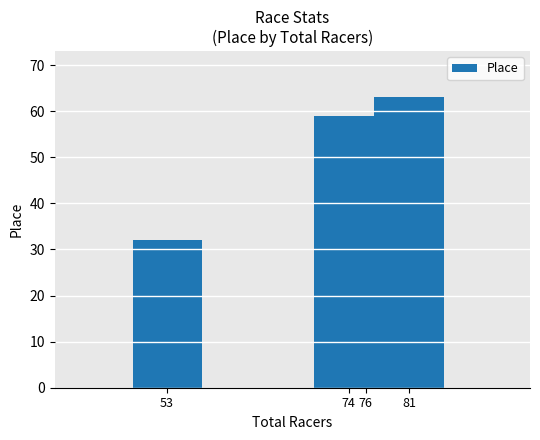

What is the value of the 4th bar from the left?

63